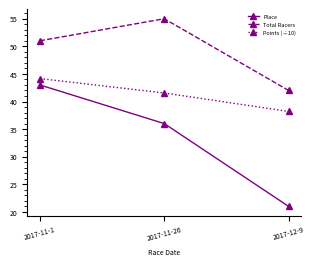

How many Total Racers values are between 42 and 55?

3